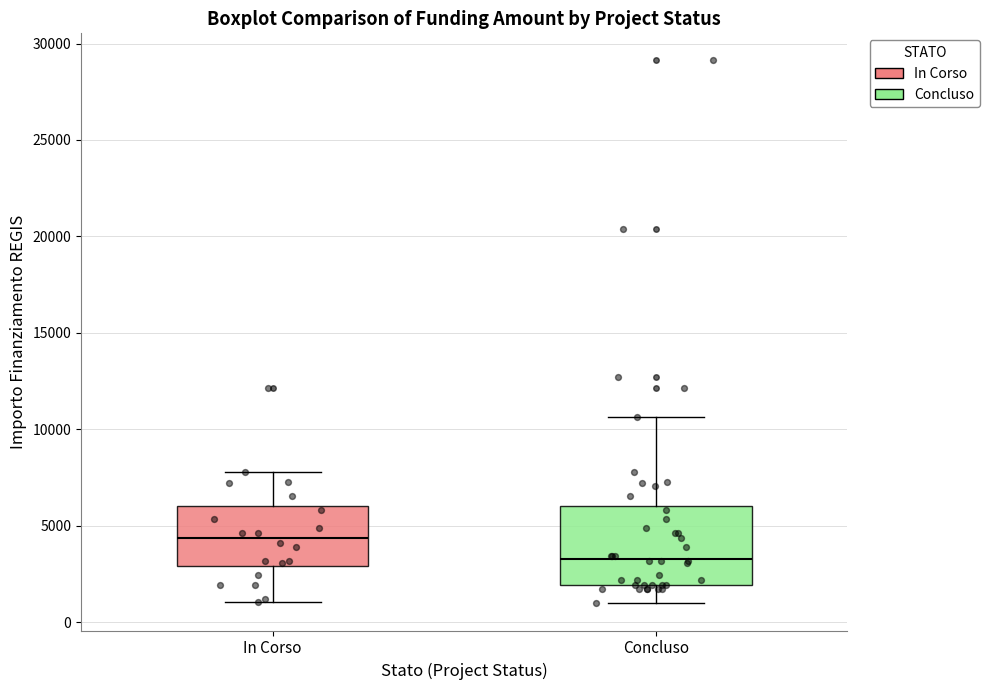

Reading left to right, read every box against the y-axis: the position of its median line, the range the box covers, and the ends of its whiskers. The values are not printed on the chart, so give them approximately, as read against the axis.

In Corso: median 4500, box 3000 to 6000, whiskers 1000 to 8000
Concluso: median 3500, box 2000 to 6000, whiskers 1000 to 10500